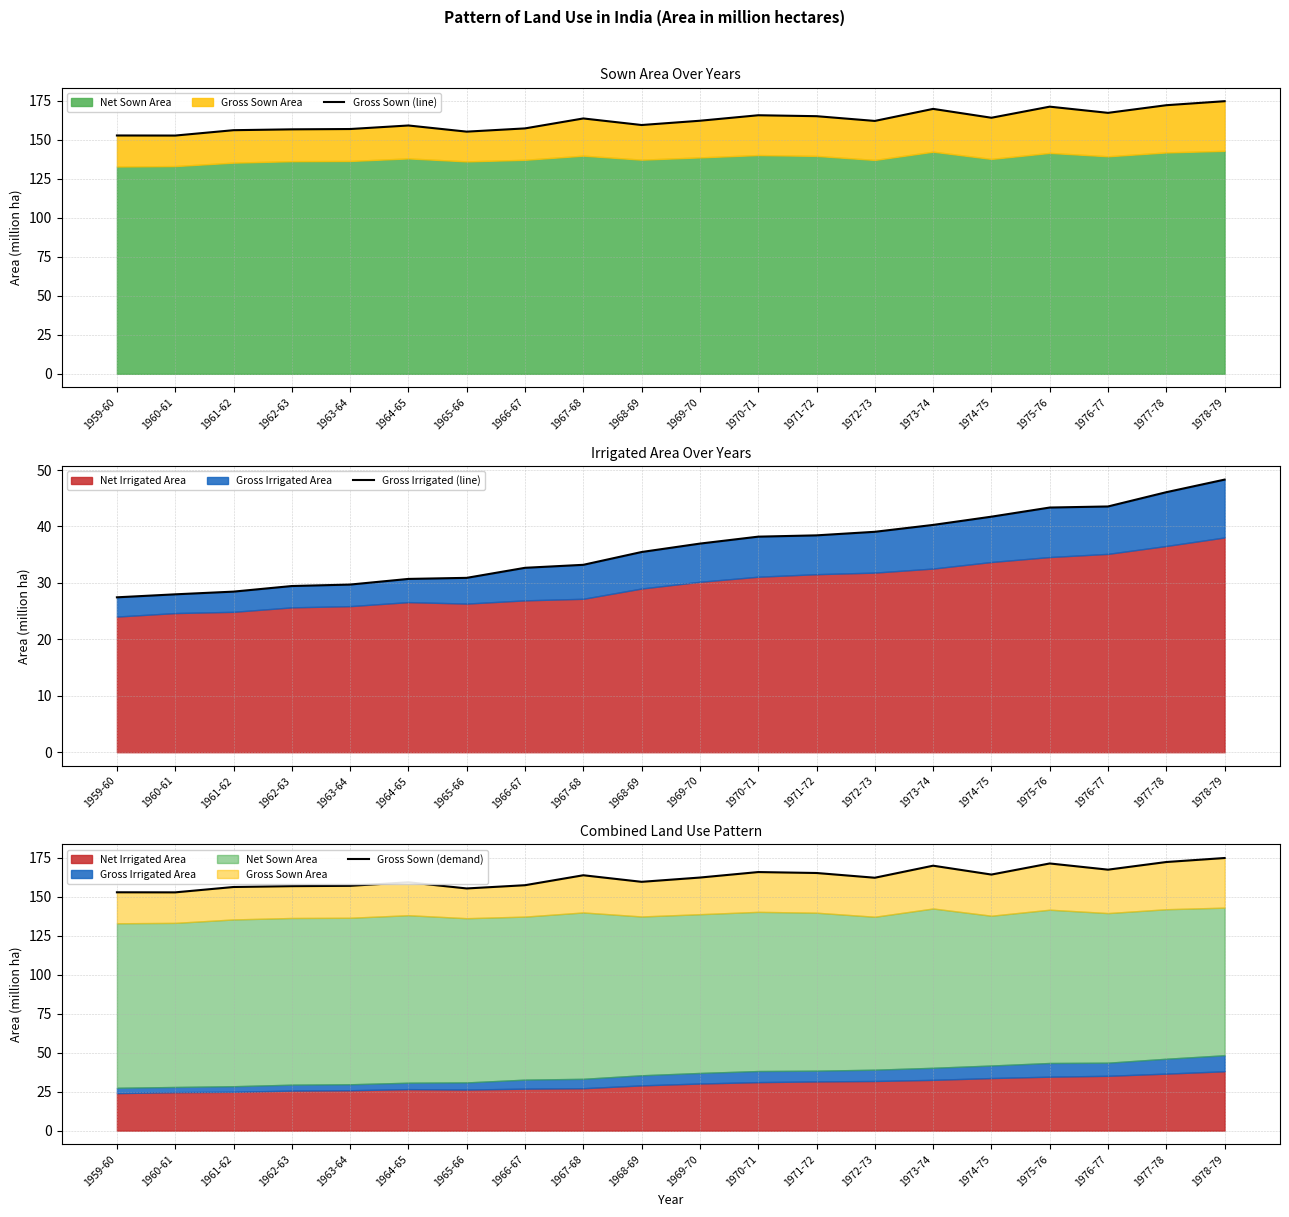

What is the label of the 18th point from the left?

1976-77